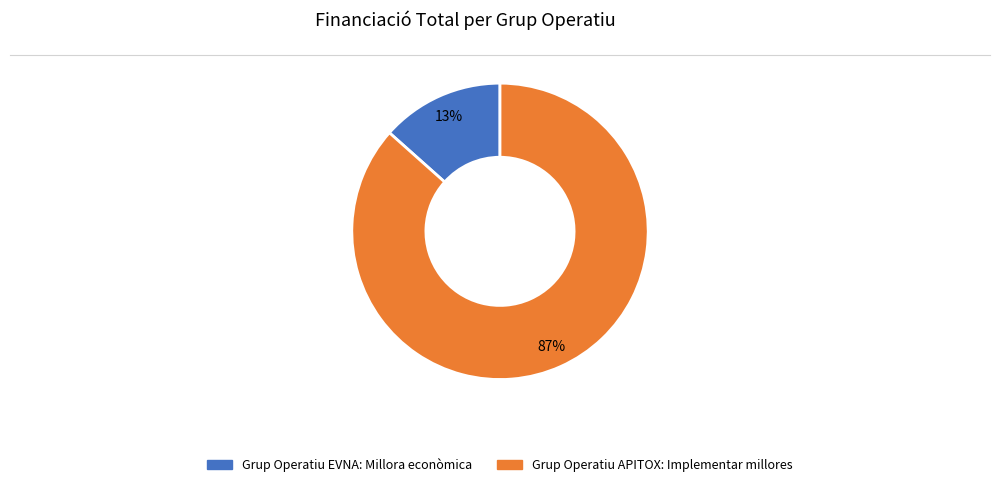

True or false: Grup Operatiu EVNA: Millora econòmica accounts for 6% of the total.

False